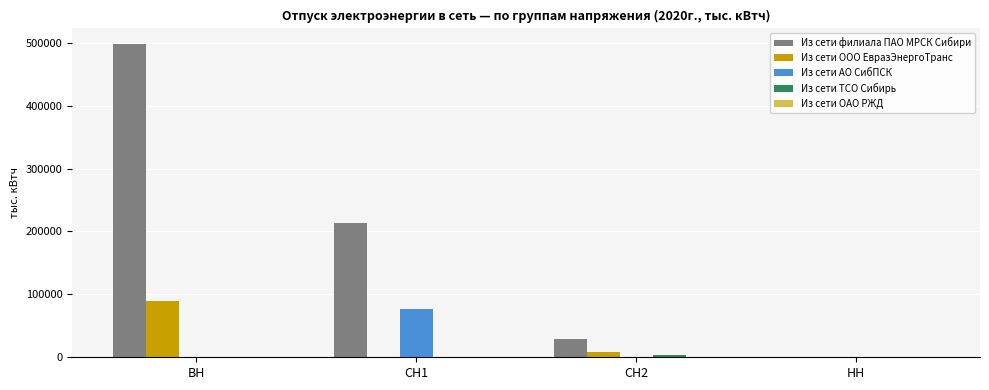

Count the number of data series in this chart.

5